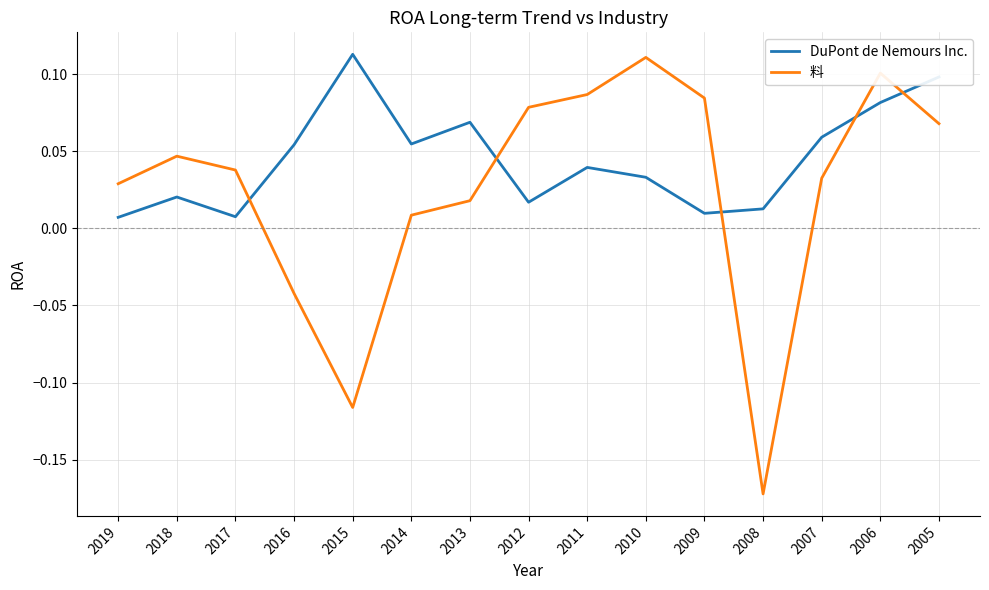

The value of DuPont de Nemours Inc. at 2006 is 0.1. True or false?

True